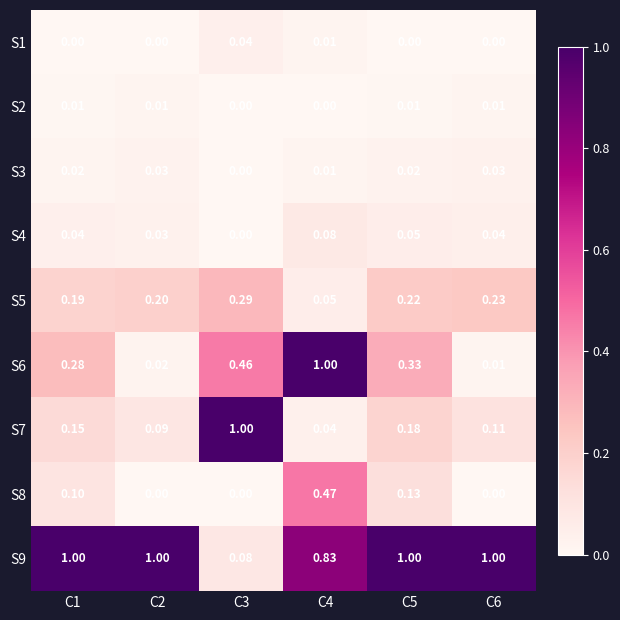

What is the spread (max minus min) of values at C6?

1.0